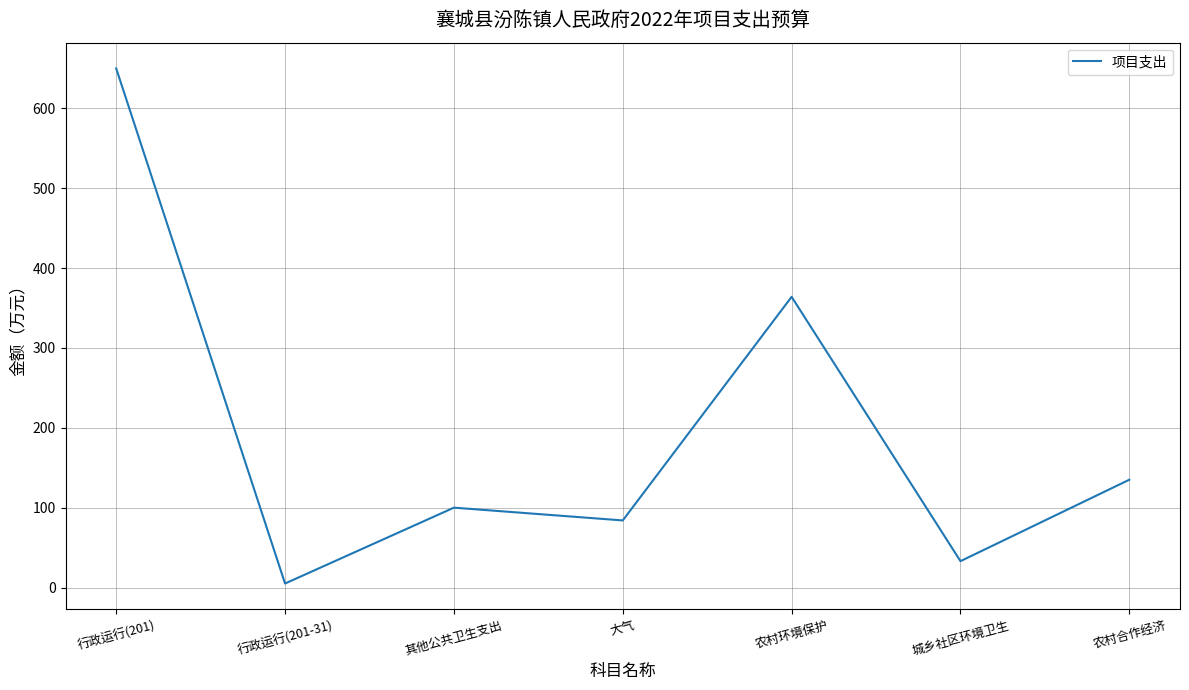

At which label is the value closest to 327?

农村环境保护